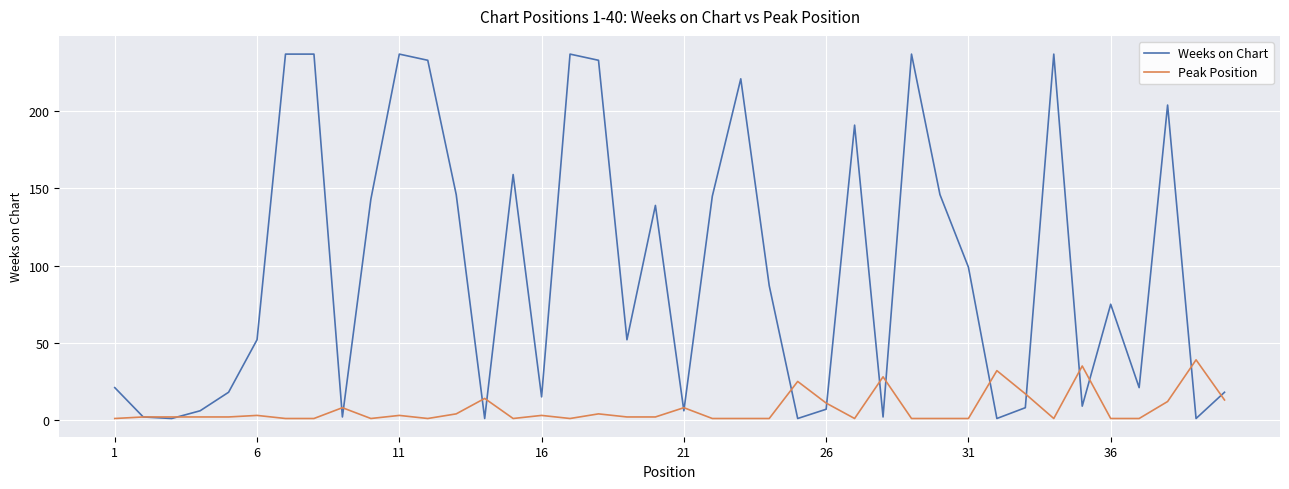

Rank the series by their average value, from highest to lowest.

Weeks on Chart, Peak Position